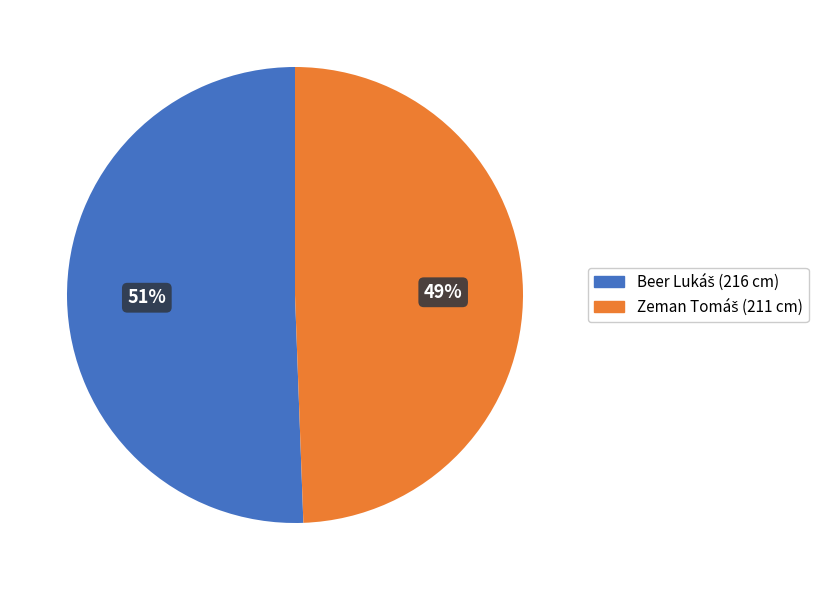

To the nearest percent, what is the average slice percentage?

50%